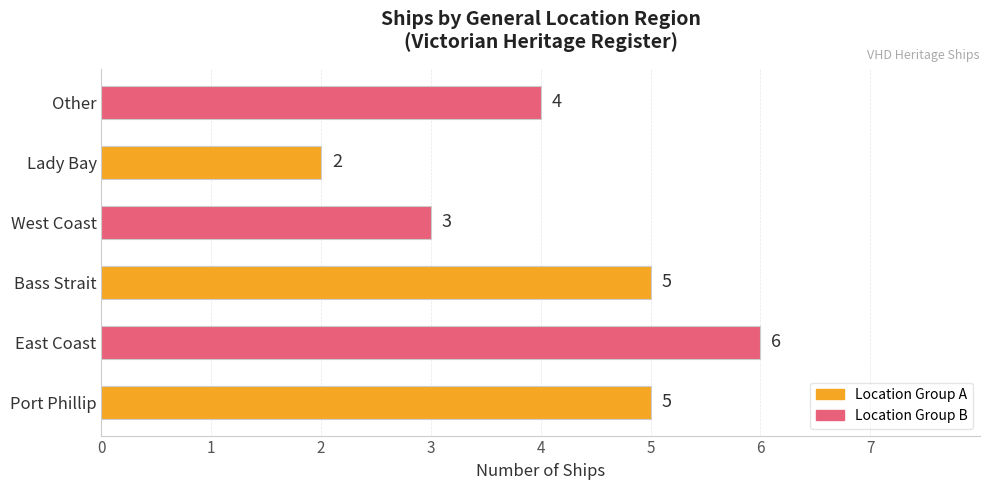

Which category has the highest value across all series?

East Coast